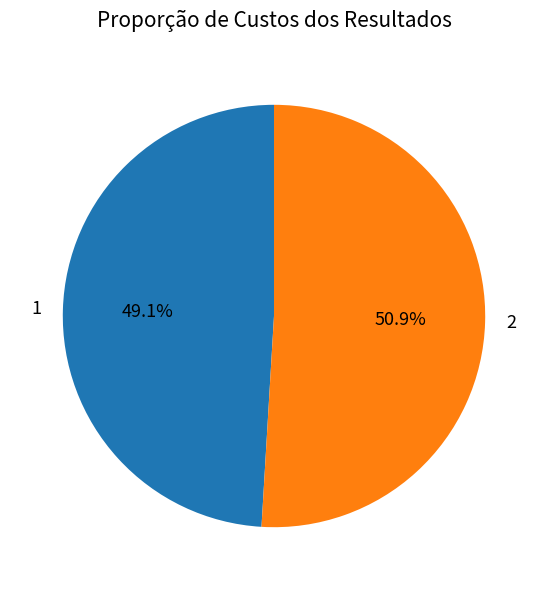

Approximately how many times larger is the value at 2 compared to 1?

1.0